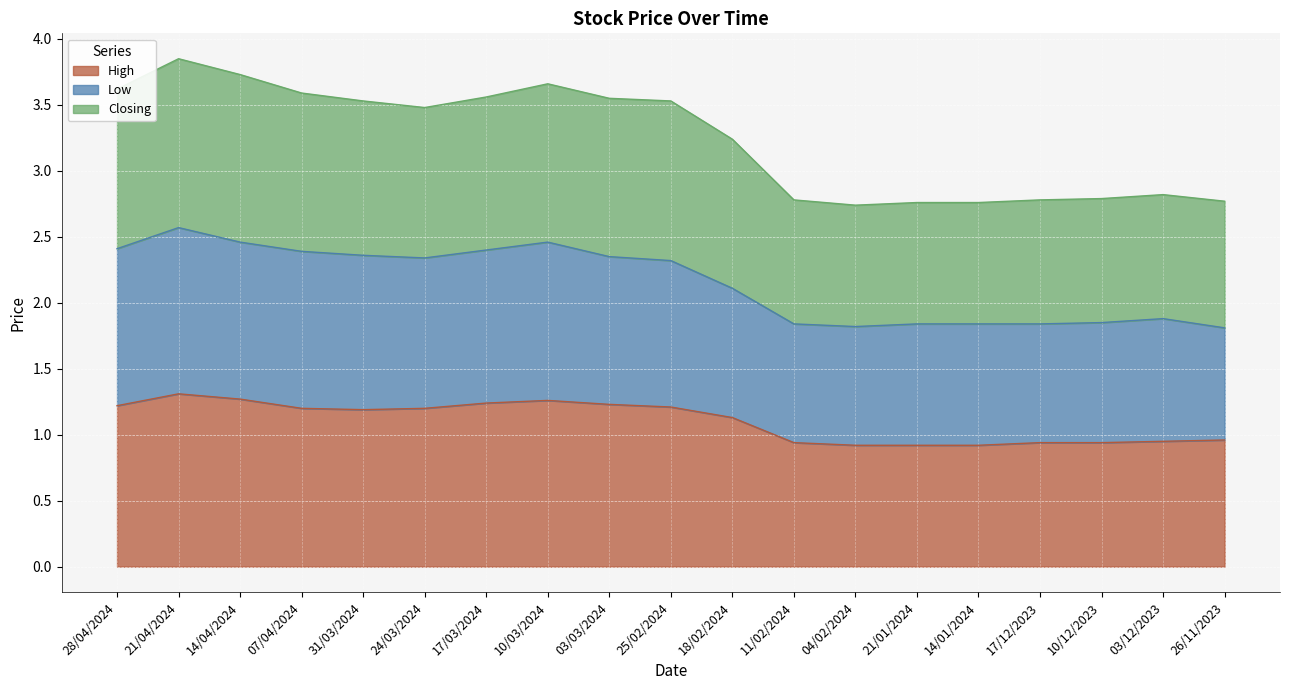

How many categories are shown in the chart?

19